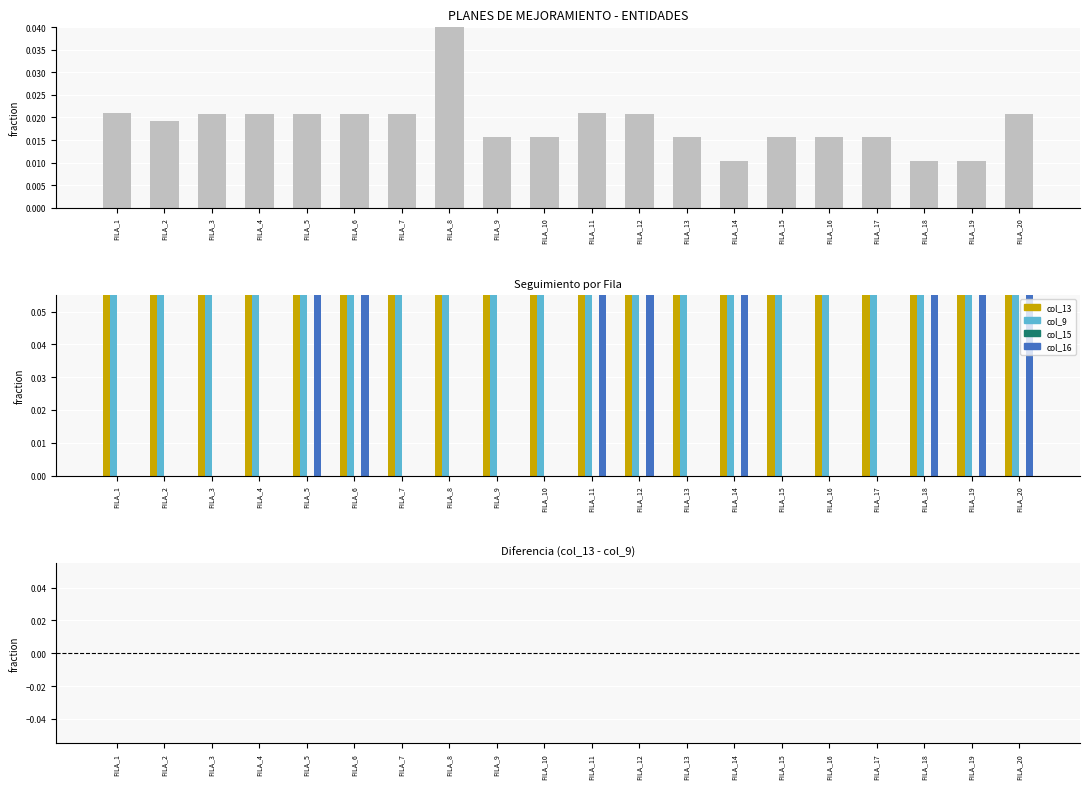

Which has a higher value, FILA_7 or FILA_15?

FILA_7